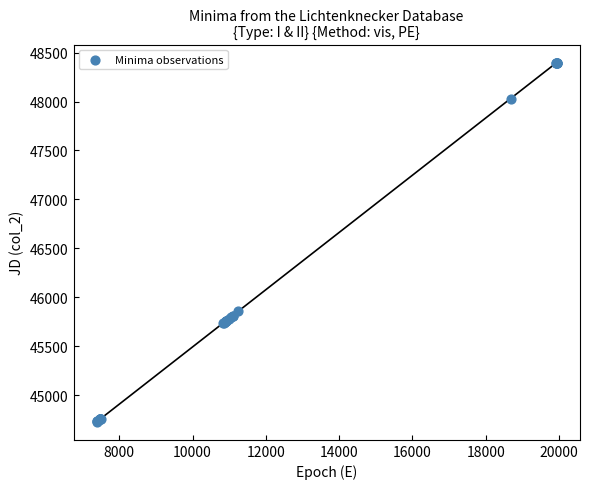

What Y value in the scatter plot is closest to 46563?

45857.4